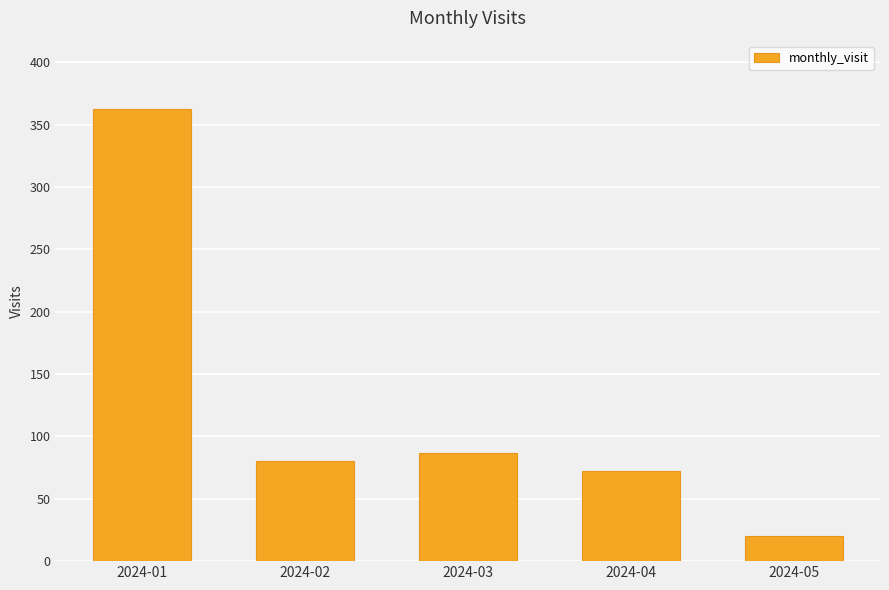

How many data points are less than 80?

2